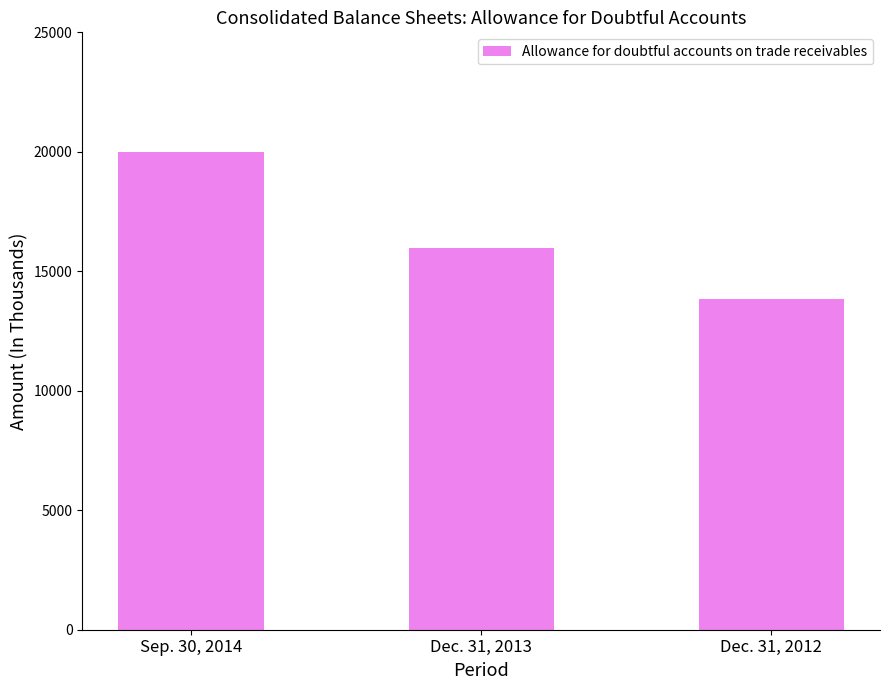

True or false: the data shows 9162 at Dec. 31, 2012.

False